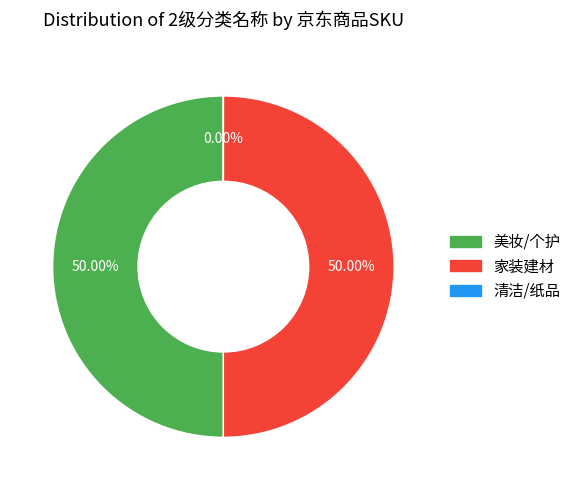

The 美妆/个护 slice represents 60% of the pie. True or false?

False